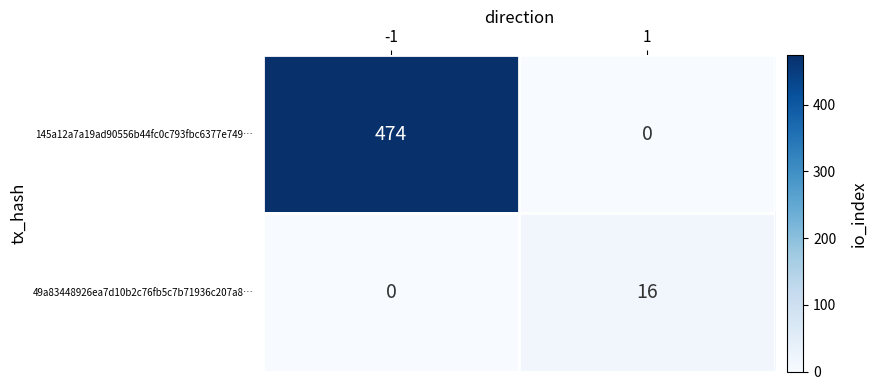

The value of 145a12a7a19ad90556b44fc0c793fbc6377e749… at -1 is 791. True or false?

False